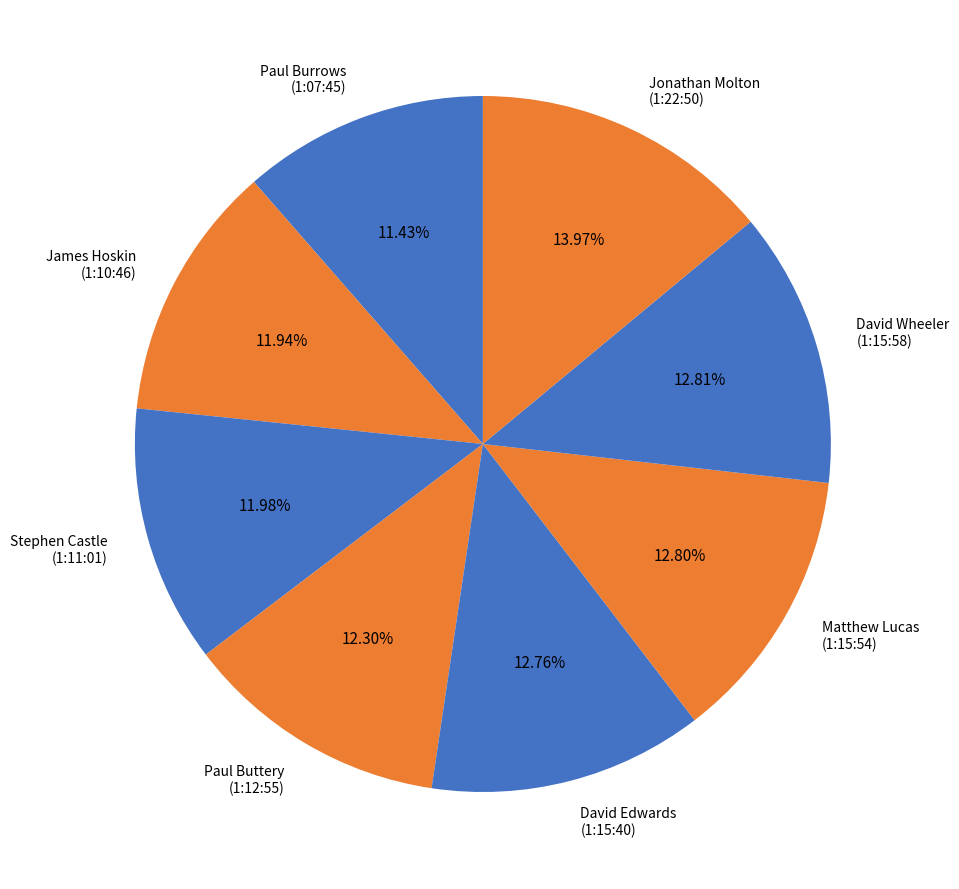

Between Paul Buttery (1:12:55) and Paul Burrows (1:07:45), which is larger?

Paul Buttery (1:12:55)